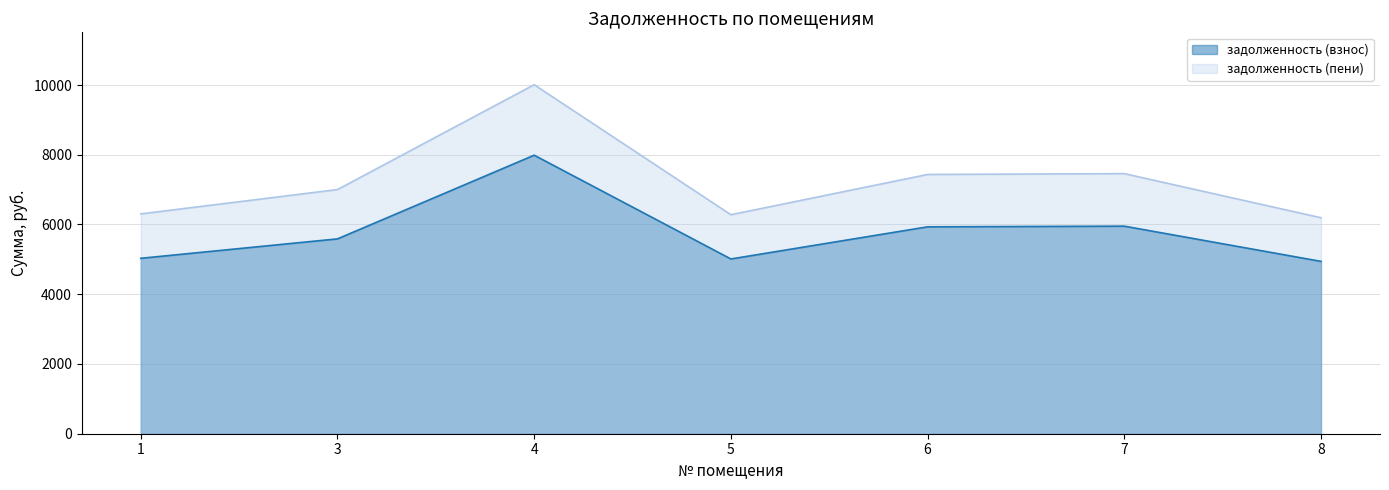

True or false: задолженность (пени) and задолженность (взнос) cross at least once.

False